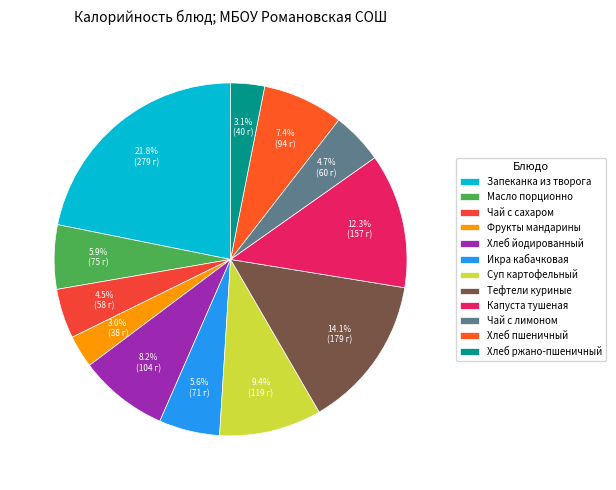

How many segments does this pie chart have?

12